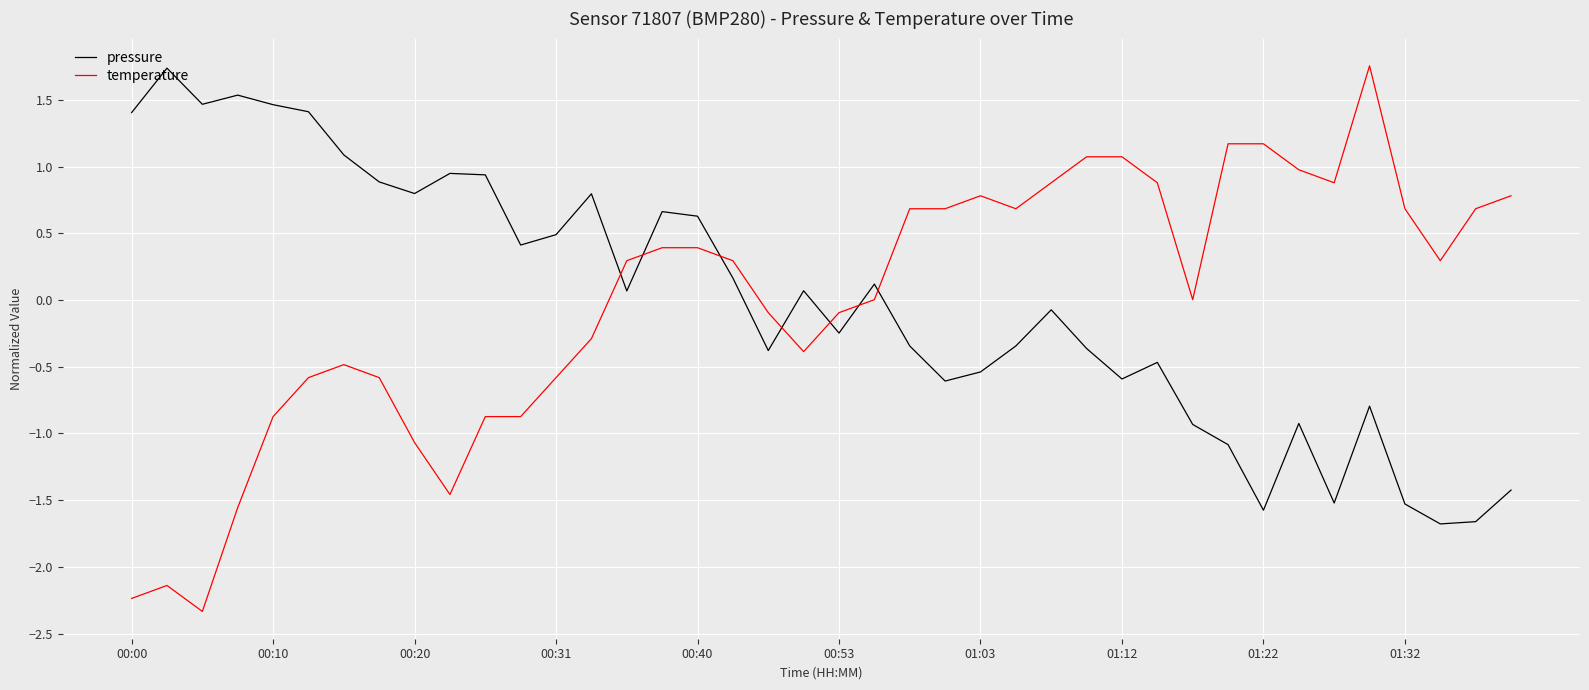

After their last crossing, which series has the higher values: pressure or temperature?

temperature